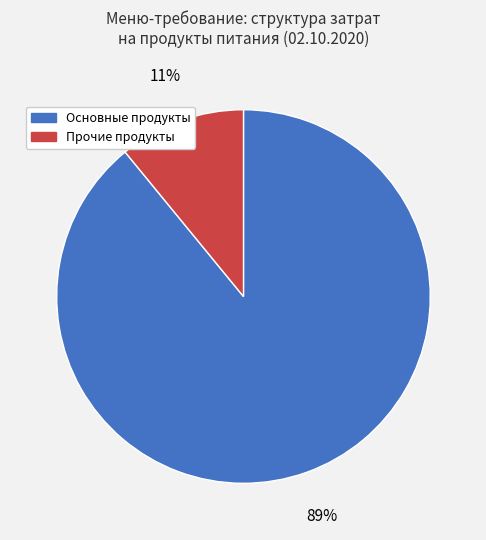

Is there a majority slice in this chart?

Yes